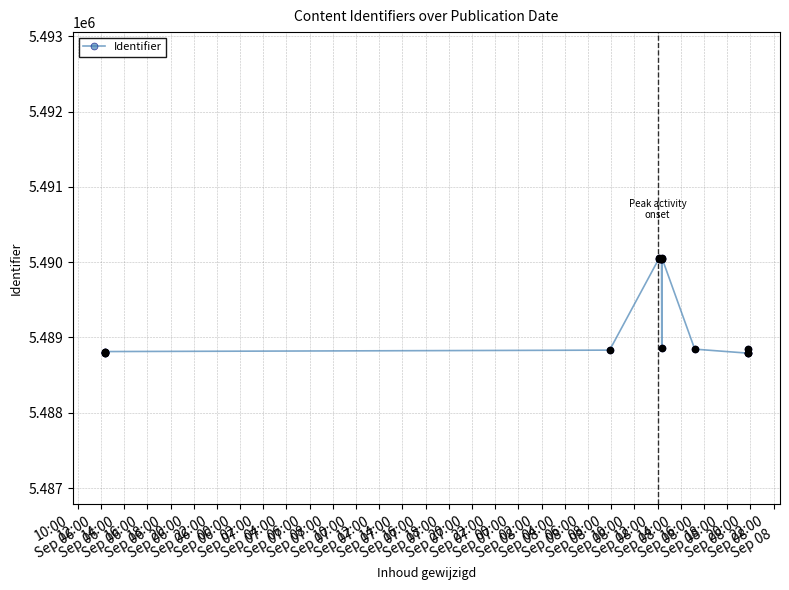

Between 10:00
Sep 06 and 22:00
Sep 06, which is larger?

22:00
Sep 06